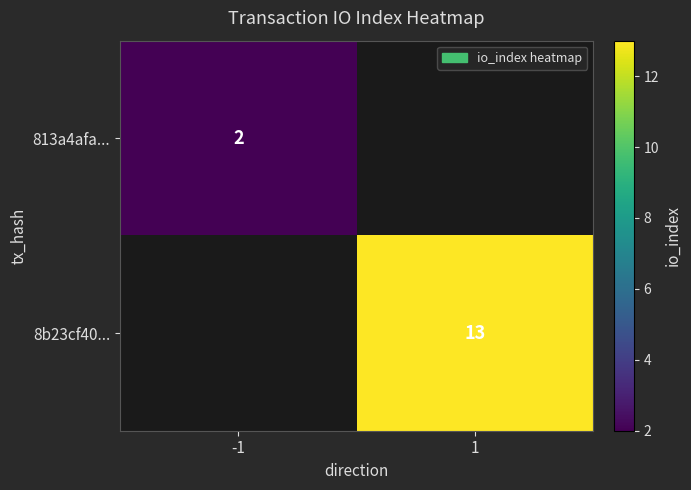

What is the minimum value shown in the chart?

2.0